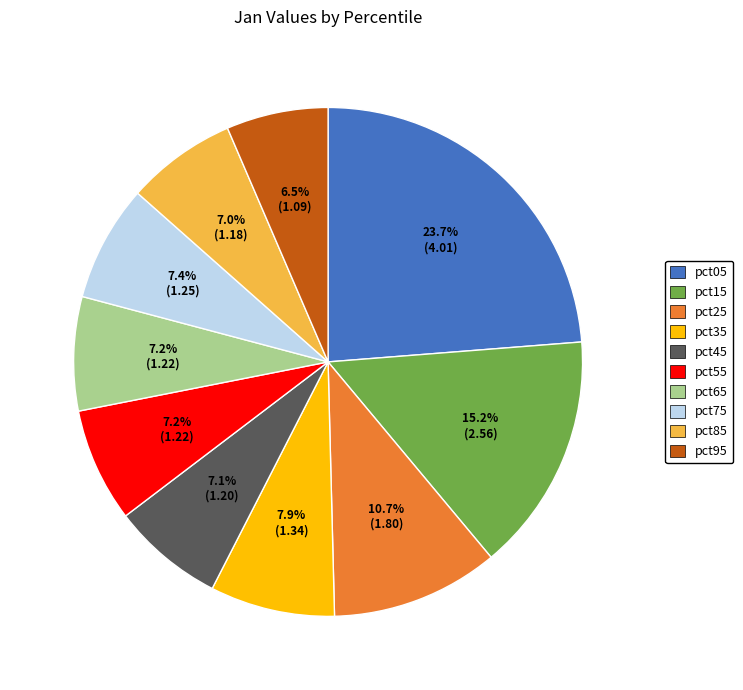

Is there any slice that represents more than half of the pie?

No